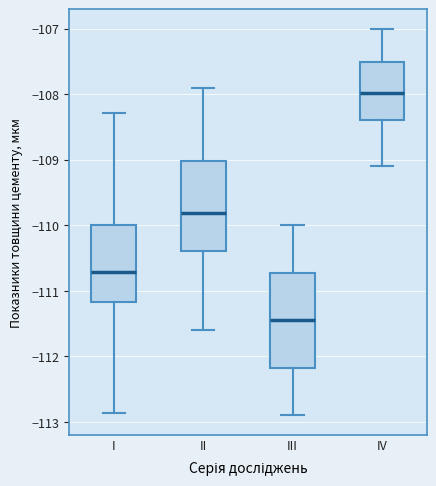

Where does the upper whisker of the box for II end on the y-axis? The values are not printed on the chart, so give them approximately, as read against the axis.

-107.9